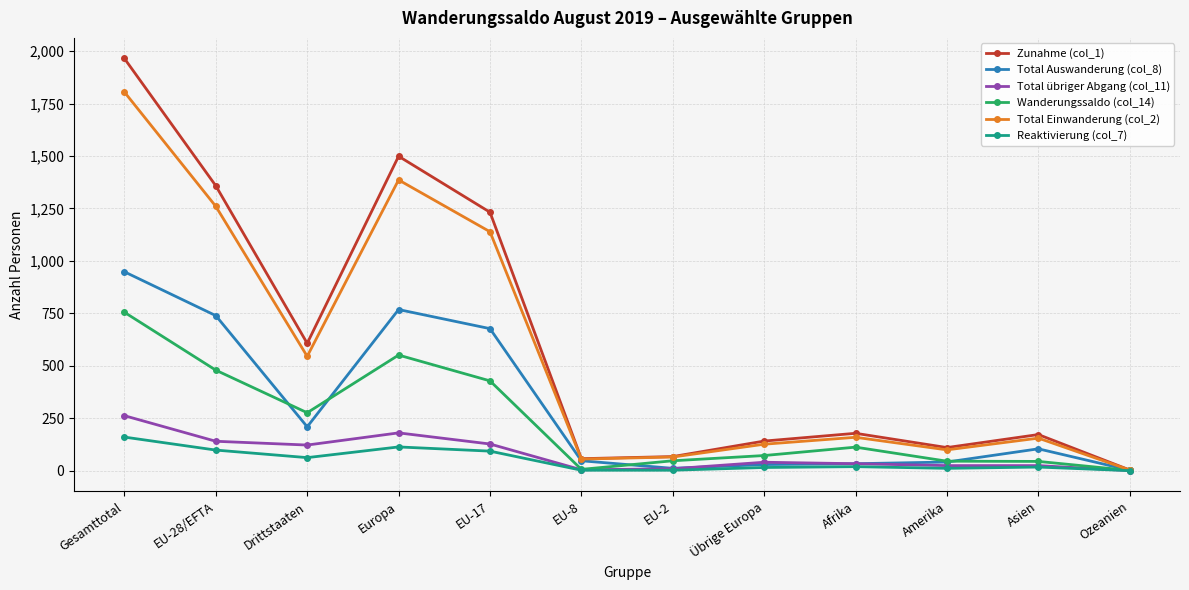

List the series in order of their peak value, highest first.

Zunahme (col_1), Total Einwanderung (col_2), Total Auswanderung (col_8), Wanderungssaldo (col_14), Total übriger Abgang (col_11), Reaktivierung (col_7)